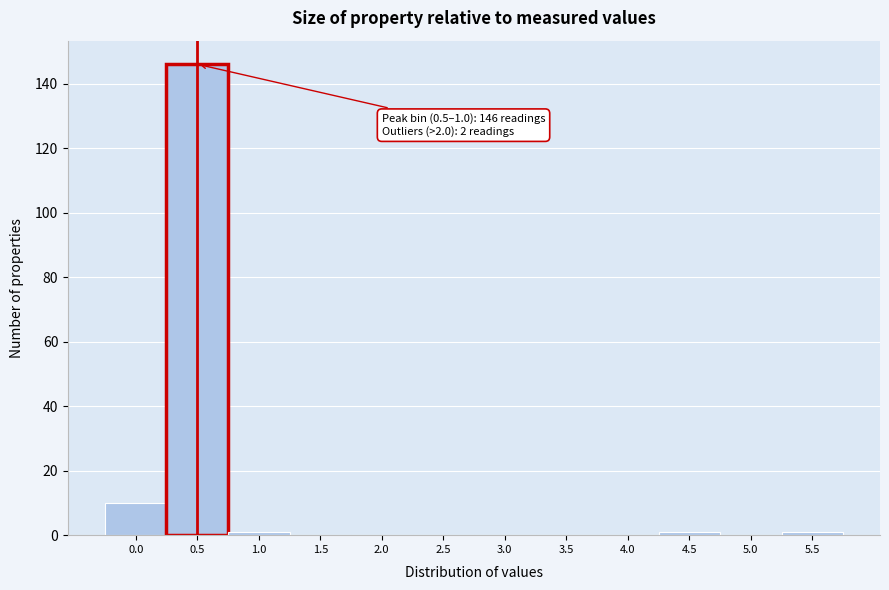

Reading left to right, transcribe all the data shown in this chart.

0.0=10	0.5=146	1.0=1	1.5=0	2.0=0	2.5=0	3.0=0	3.5=0	4.0=0	4.5=1	5.0=0	5.5=1